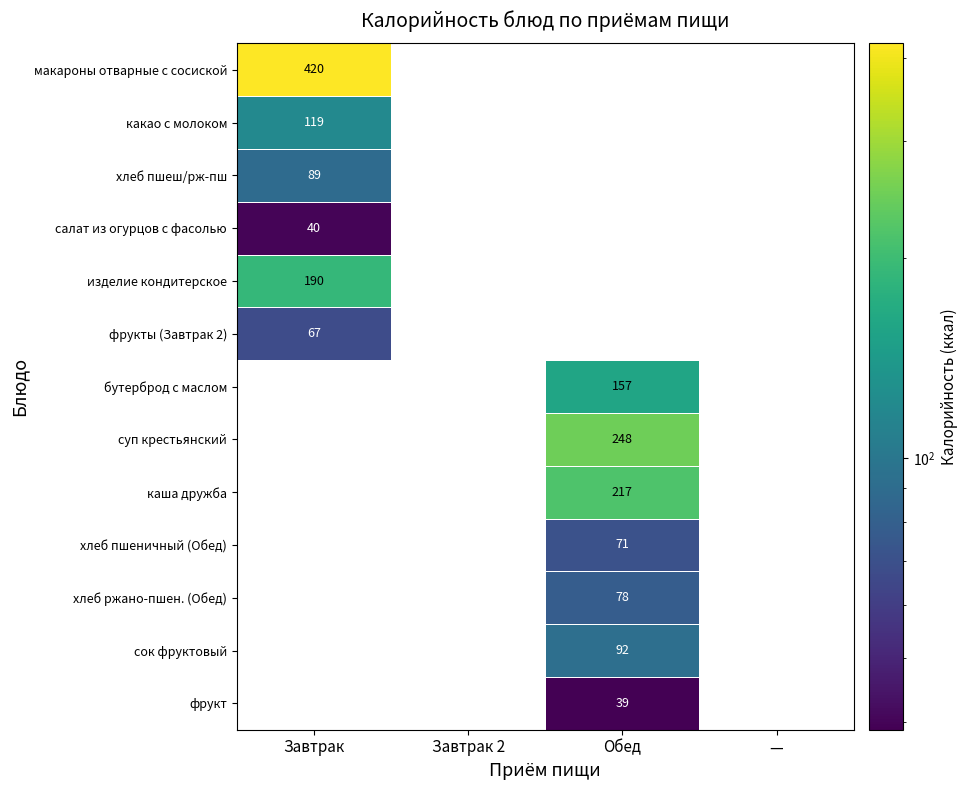

The фрукты (Завтрак 2) series shows 67 at Завтрак. True or false?

True